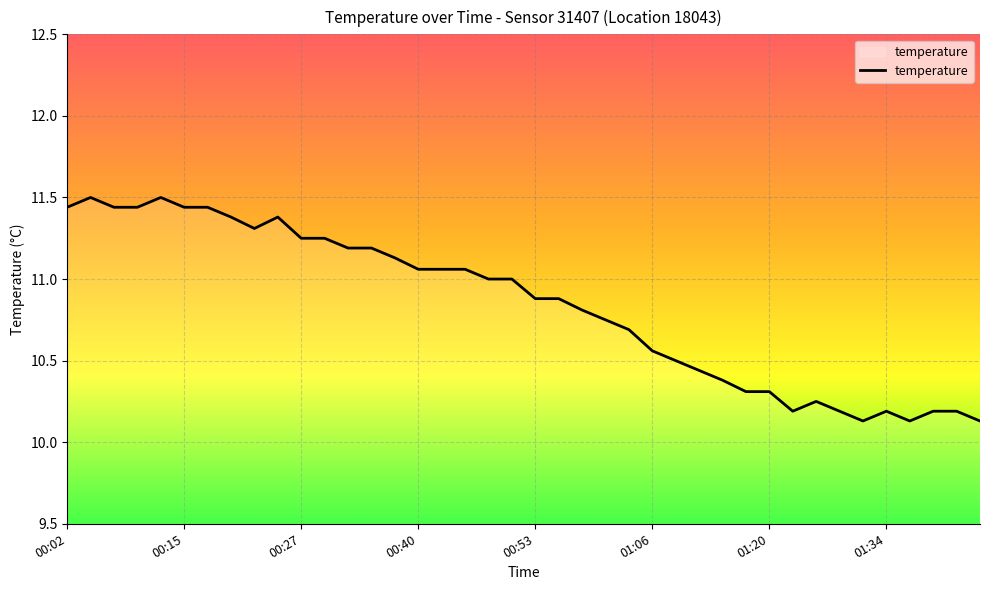

What is the difference between the maximum and minimum values?

1.4